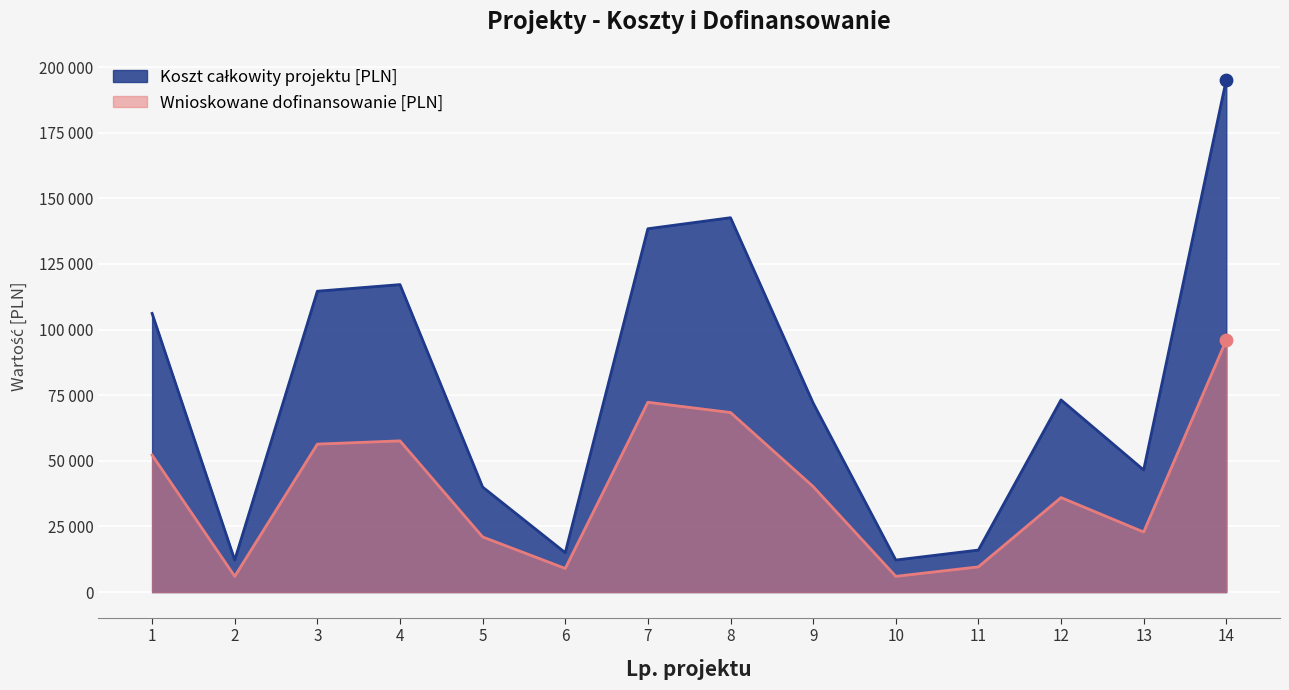

Is the value of Wnioskowane dofinansowanie [PLN] at 10 greater than the value of Koszt całkowity projektu [PLN] at 13?

No